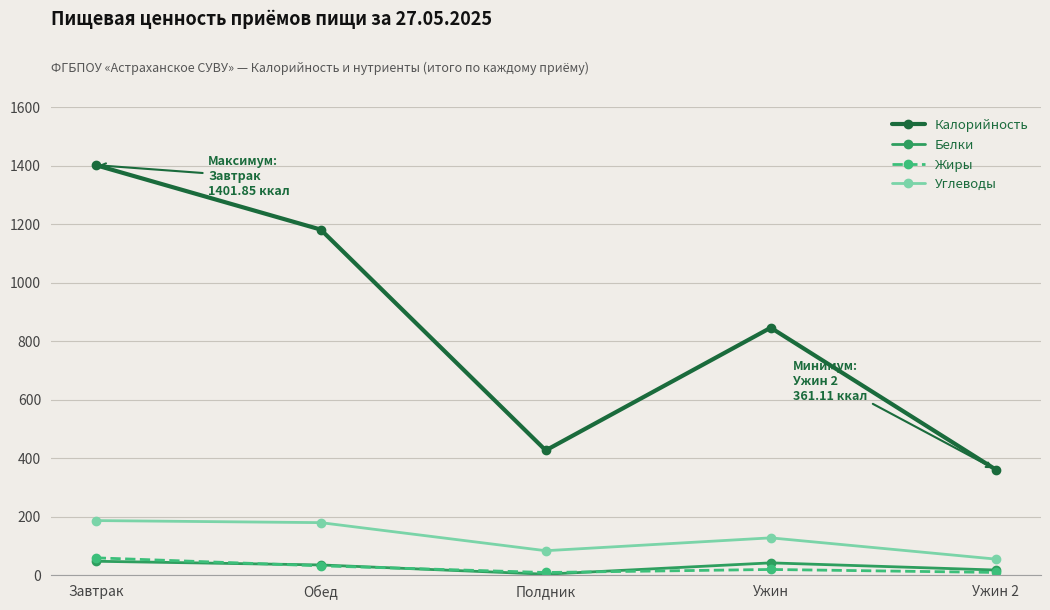

Where does the Углеводы series first go above 127?

Завтрак